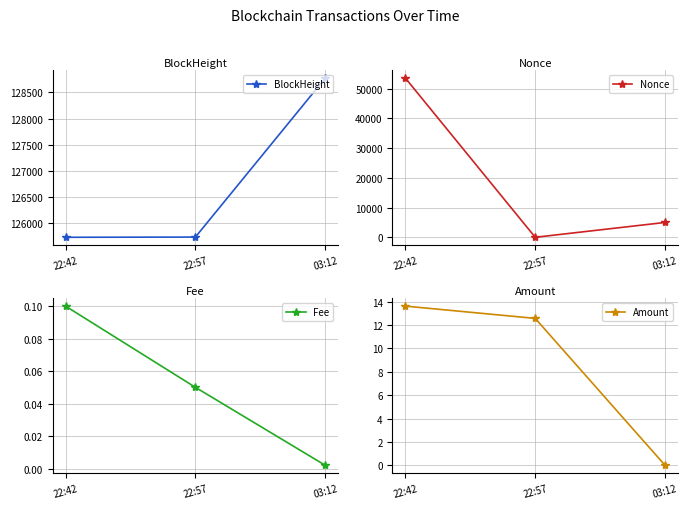

Reading left to right, list all the values displayed in this chart.

BlockHeight: 22:42=125736.0	22:57=125740.0	03:12=128772.0
Nonce: 22:42=53572.0	22:57=0.0	03:12=4993.0
Fee: 22:42=0.1	22:57=0.1	03:12=0.0
Amount: 22:42=13.6	22:57=12.6	03:12=0.0